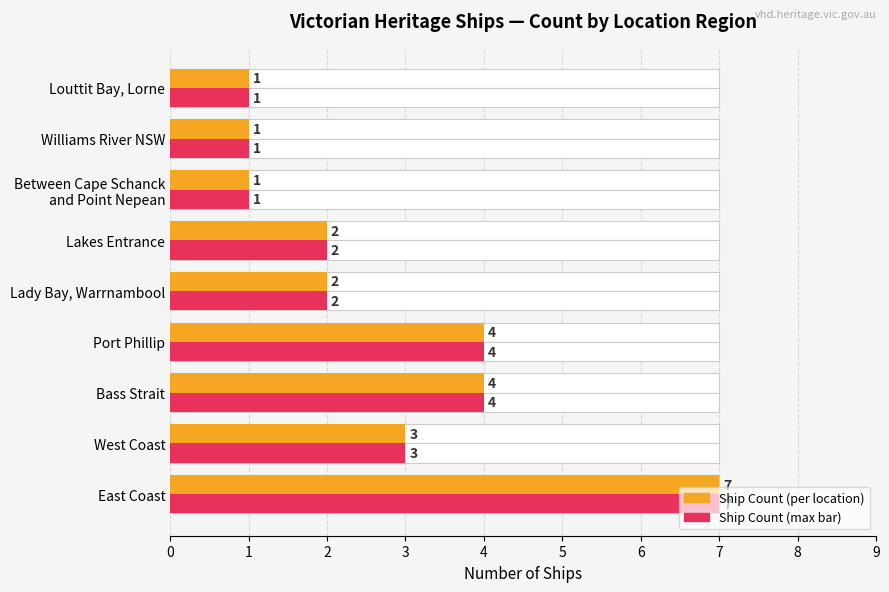

What is the total value across all series at West Coast?

6